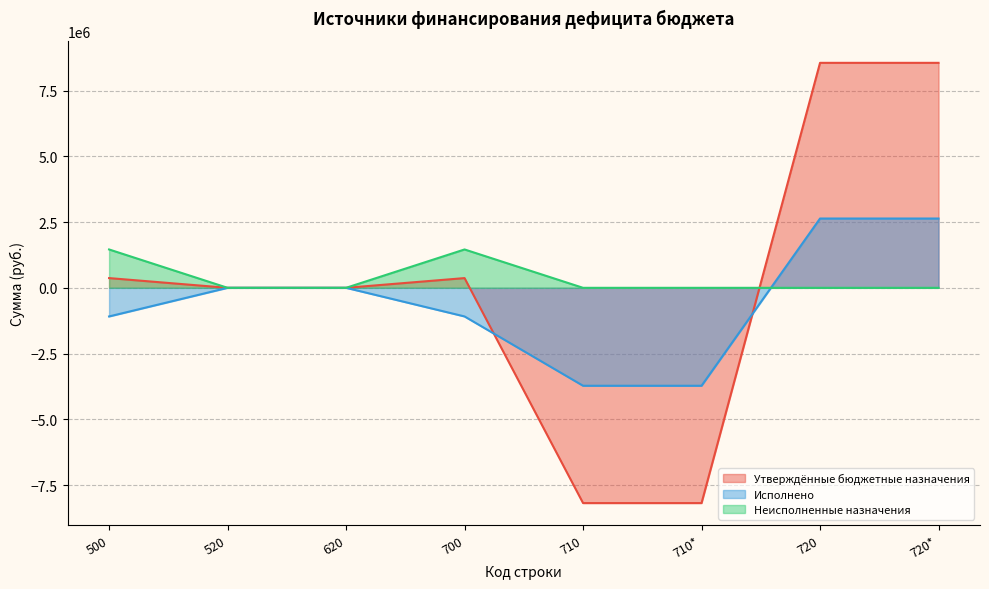

What is the maximum value shown in the chart?

8553087.2